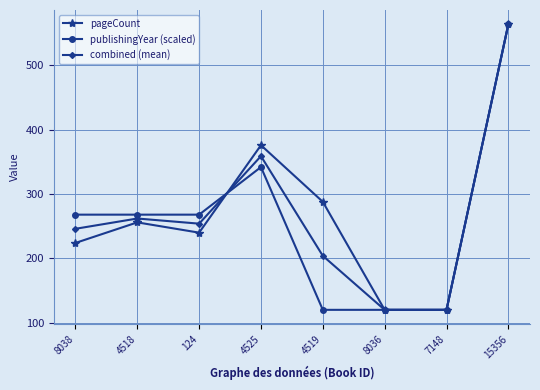

What is the highest value of the combined (mean) series?

564